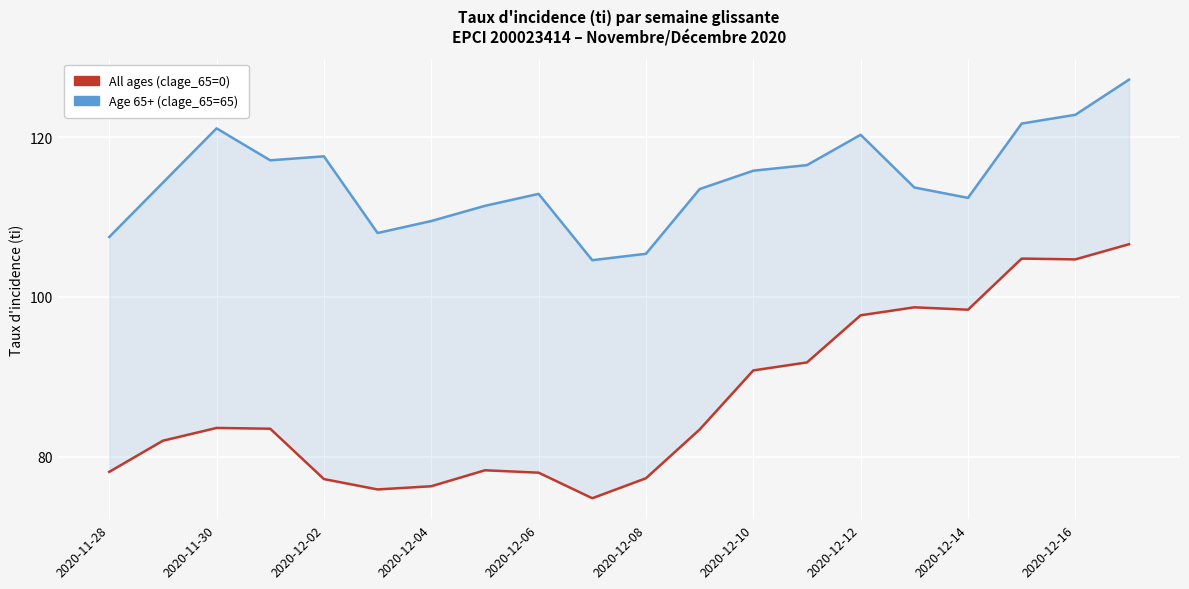

What is the sum of the All ages (clage_65=0) values at 2020-12-14 and 2020-12-12?

196.1